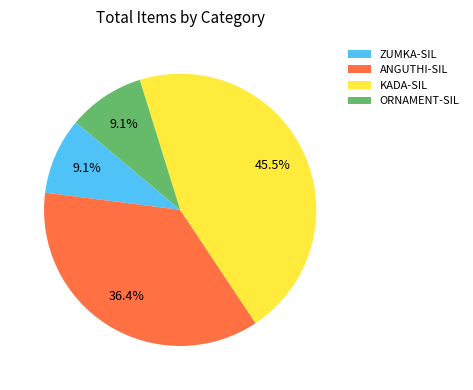

To the nearest percent, what is the difference between the ANGUTHI-SIL and KADA-SIL slice percentages?

9%